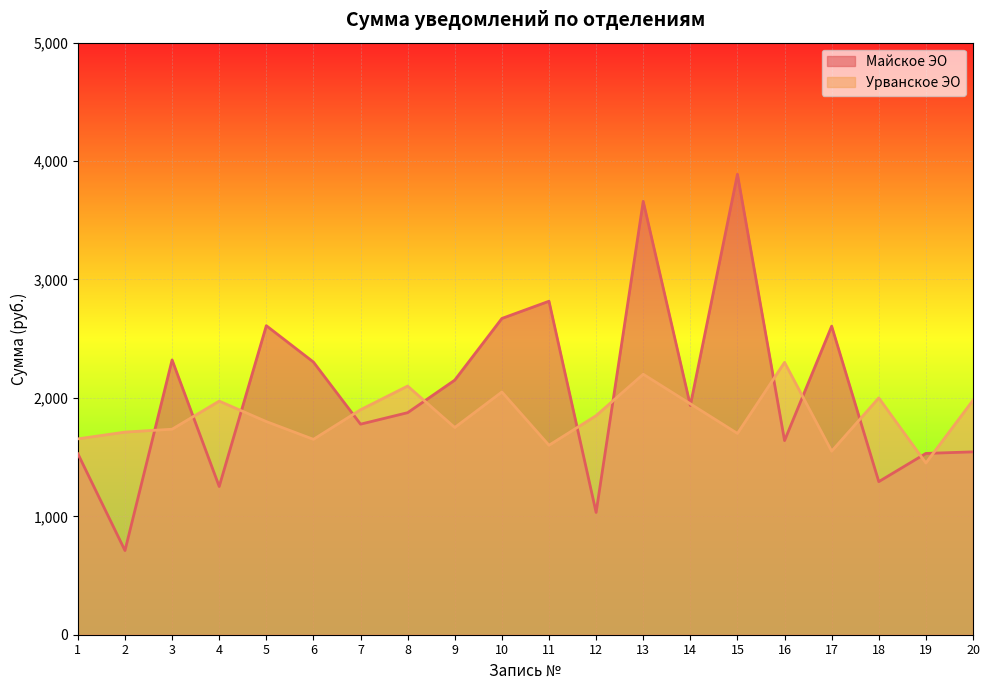

True or false: Урванское ЭО has more than 2 interior local peaks.

True